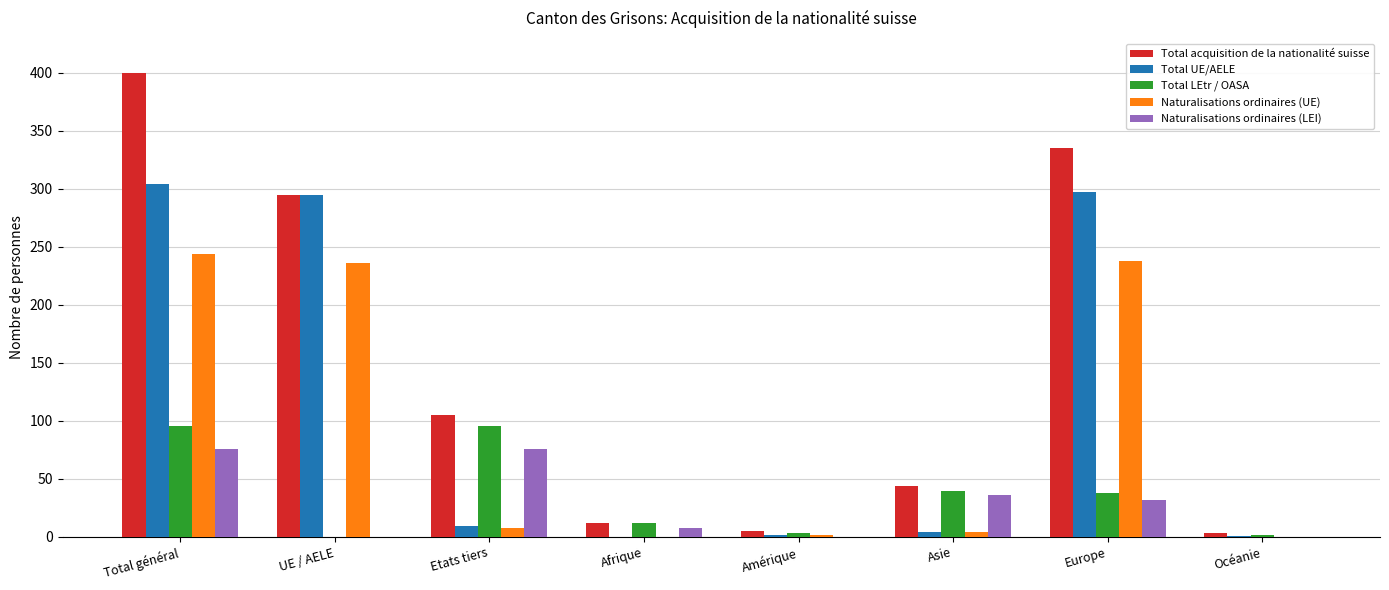

The value of Total LEtr / OASA at Total général is 96. True or false?

True